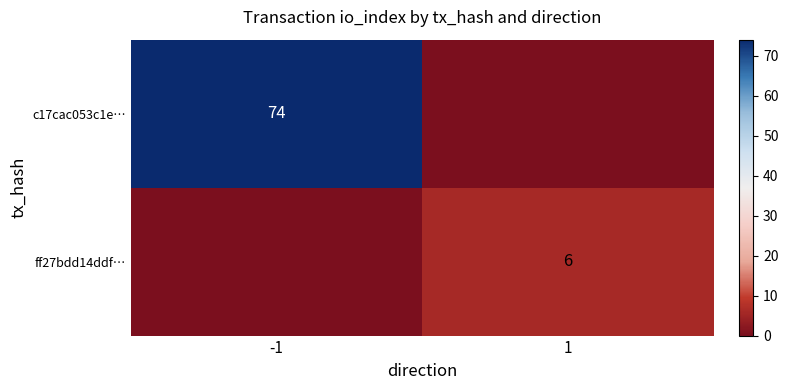

Is the value of ff27bdd14ddf… at 1 greater than the value of c17cac053c1e… at -1?

No